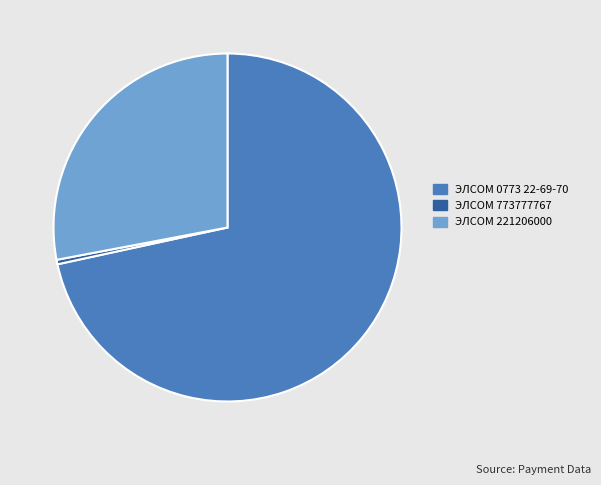

Which category accounts for the majority?

ЭЛСОМ 0773 22-69-70